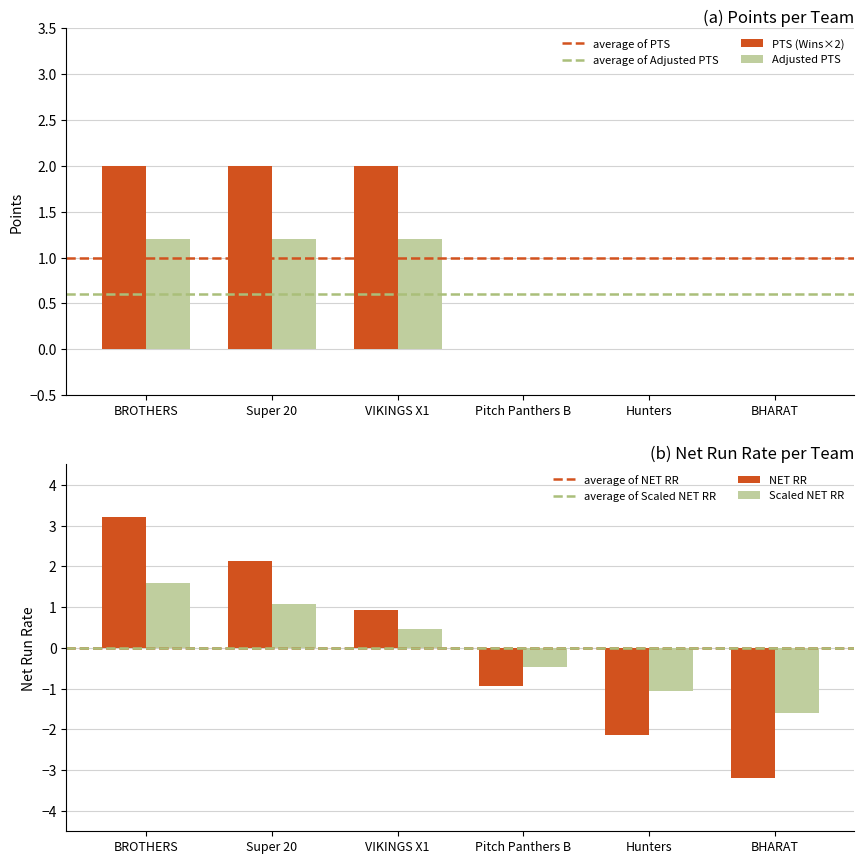

What is the average value of the PTS series?

1.0